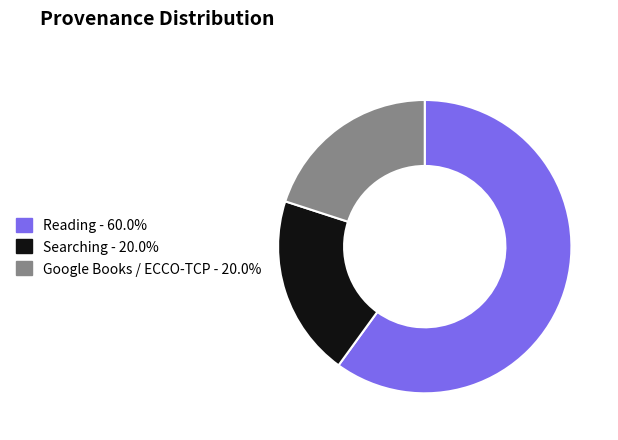

Approximately how many times larger is the value at Google Books / ECCO-TCP - 20.0% compared to Reading - 60.0%?

0.3